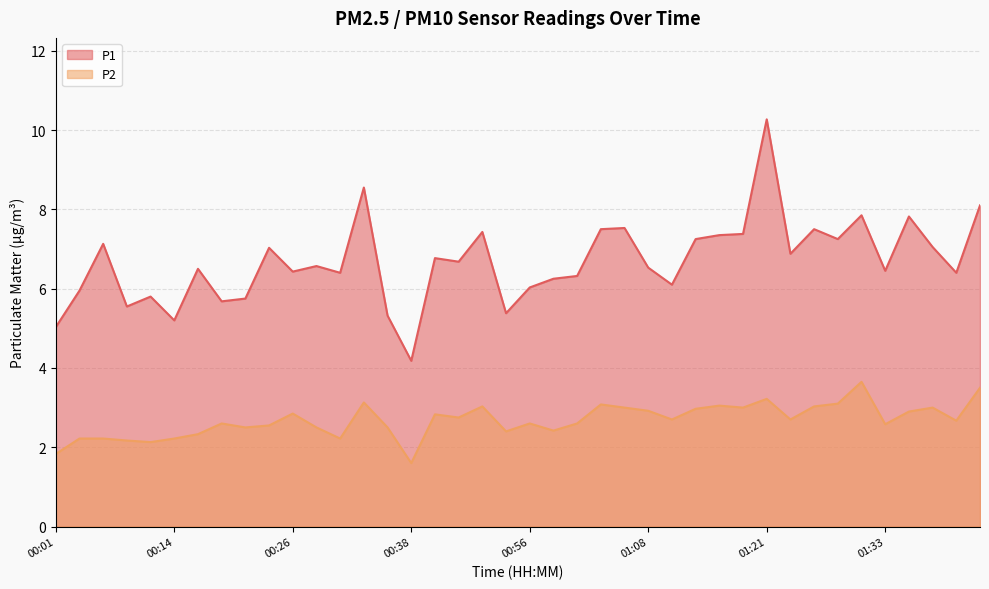

What position from the left is 01:28?

34